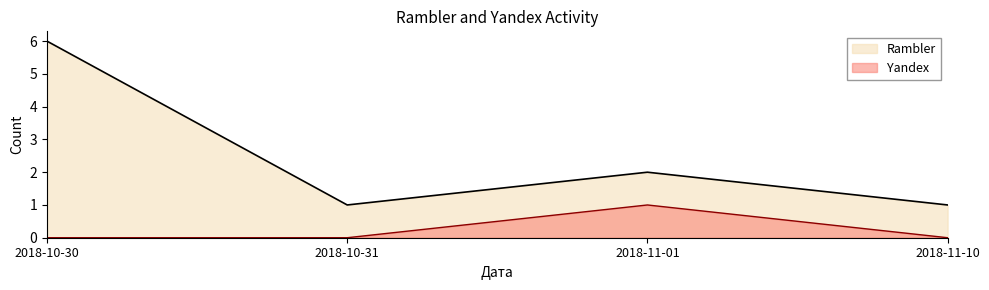

What is the value of the Rambler point at the 2nd from the left?

1